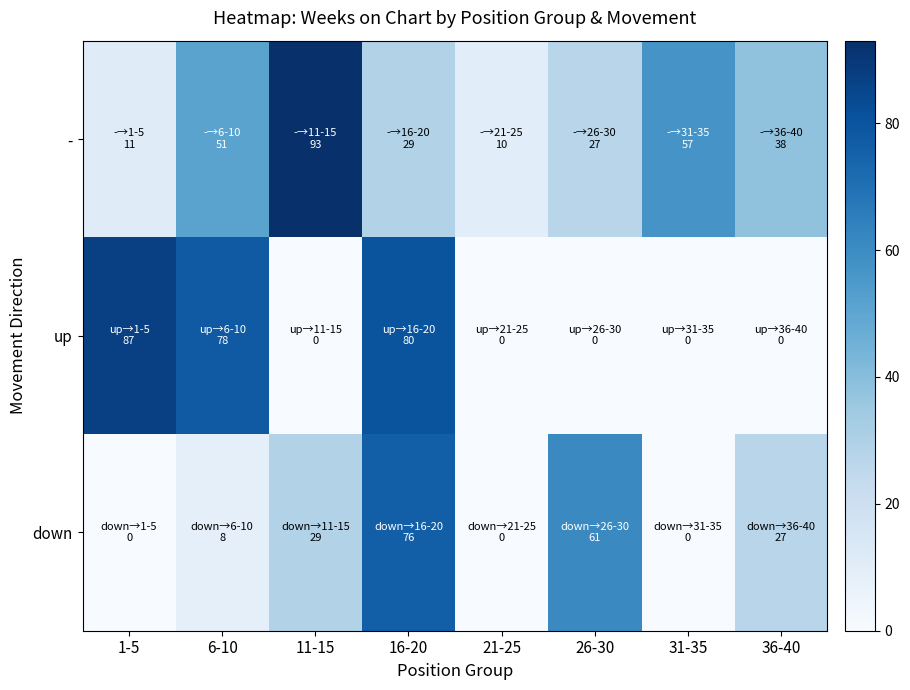

Reading left to right, transcribe all the data shown in this chart.

-: 1-5=11	6-10=51	11-15=93	16-20=29	21-25=10	26-30=27	31-35=57	36-40=38
up: 1-5=87	6-10=78	11-15=0	16-20=80	21-25=0	26-30=0	31-35=0	36-40=0
down: 1-5=0	6-10=8	11-15=29	16-20=76	21-25=0	26-30=61	31-35=0	36-40=27